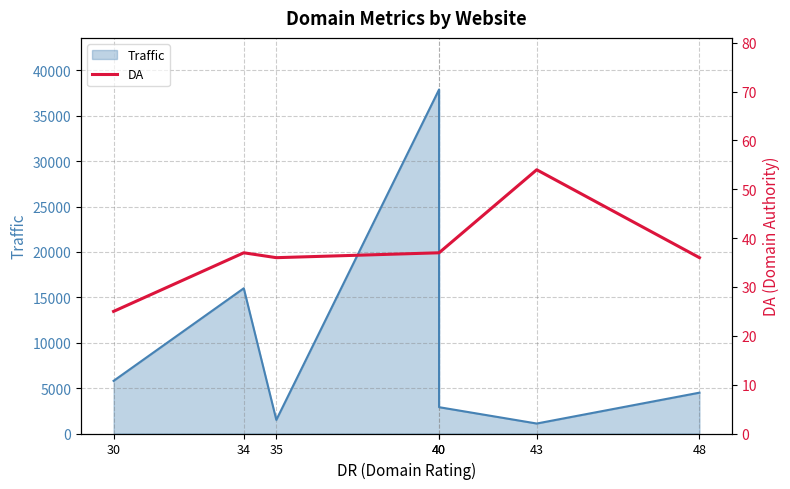

Reading left to right, transcribe all the data shown in this chart.

25	37	36	37	37	54	36